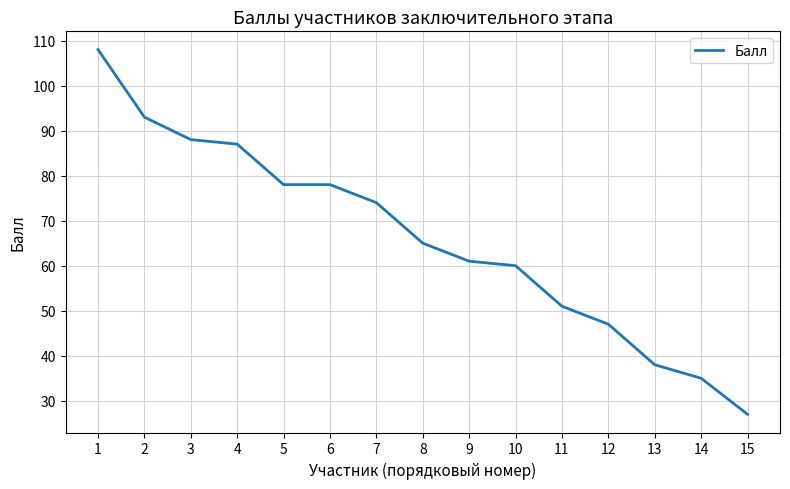

At which label is the value closest to 67?

8